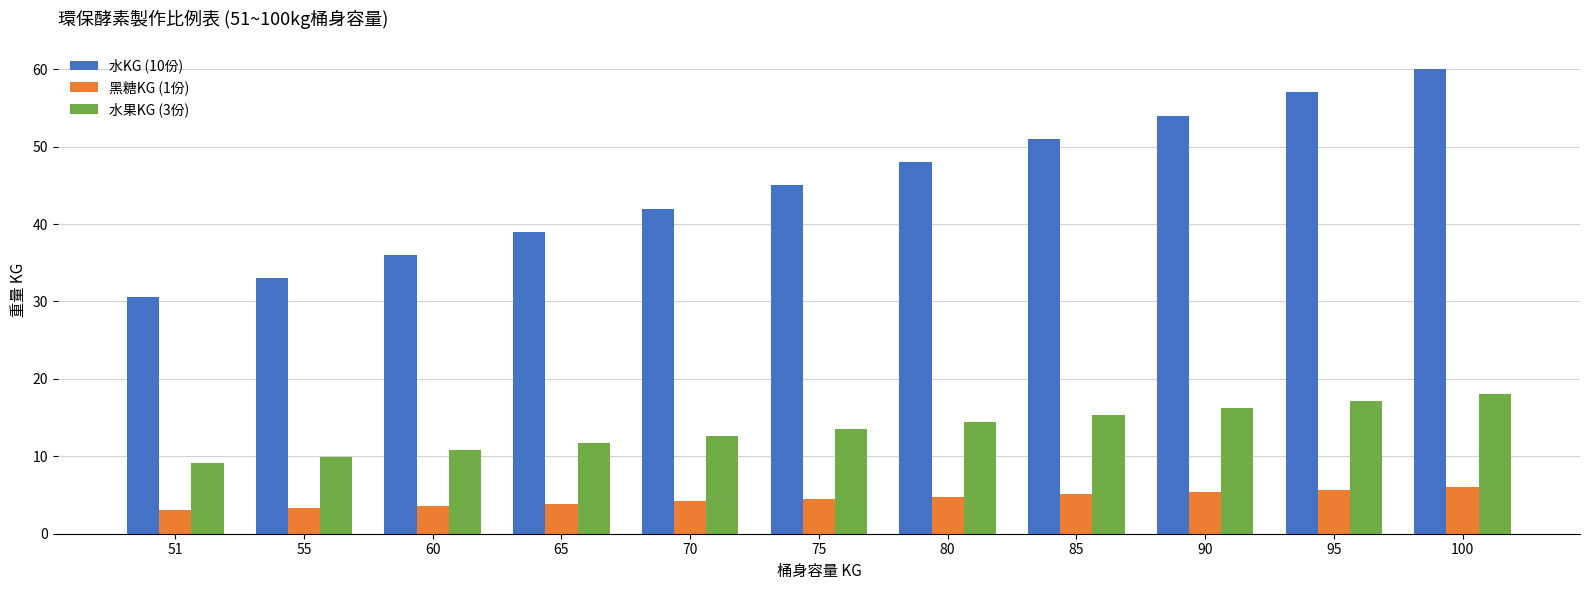

Rank the categories by 水果KG (3份) value from lowest to highest.

51, 55, 60, 65, 70, 75, 80, 85, 90, 95, 100